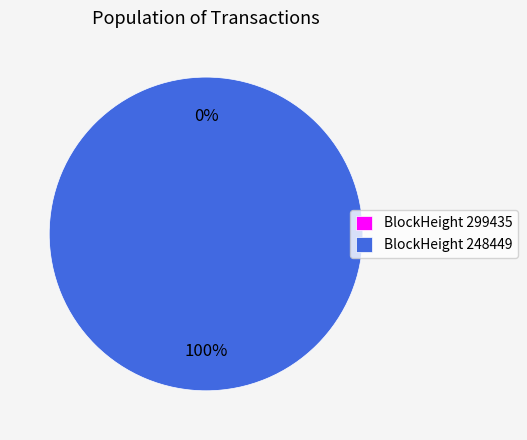

How many segments does this pie chart have?

2